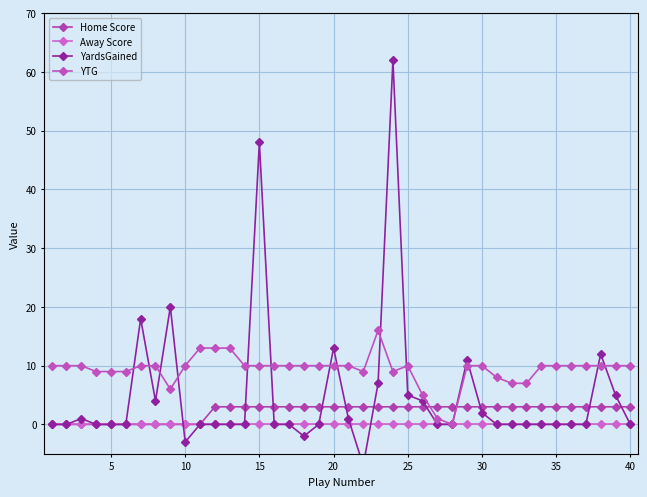

What is the sum of the Home Score values at 19 and 10?

3